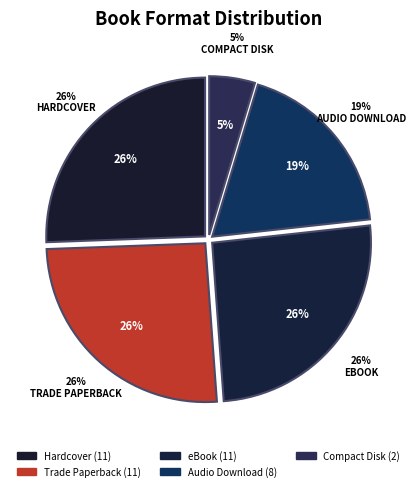

True or false: Hardcover accounts for 26% of the total.

True